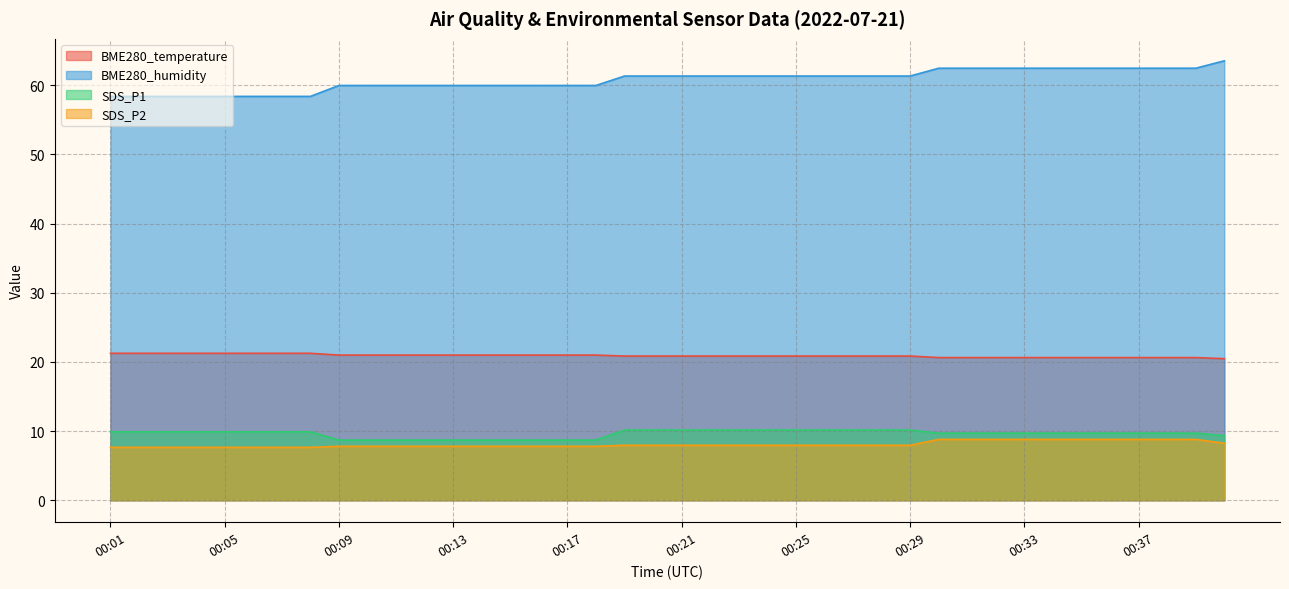

At how many categories does at least one series exceed 44?

40